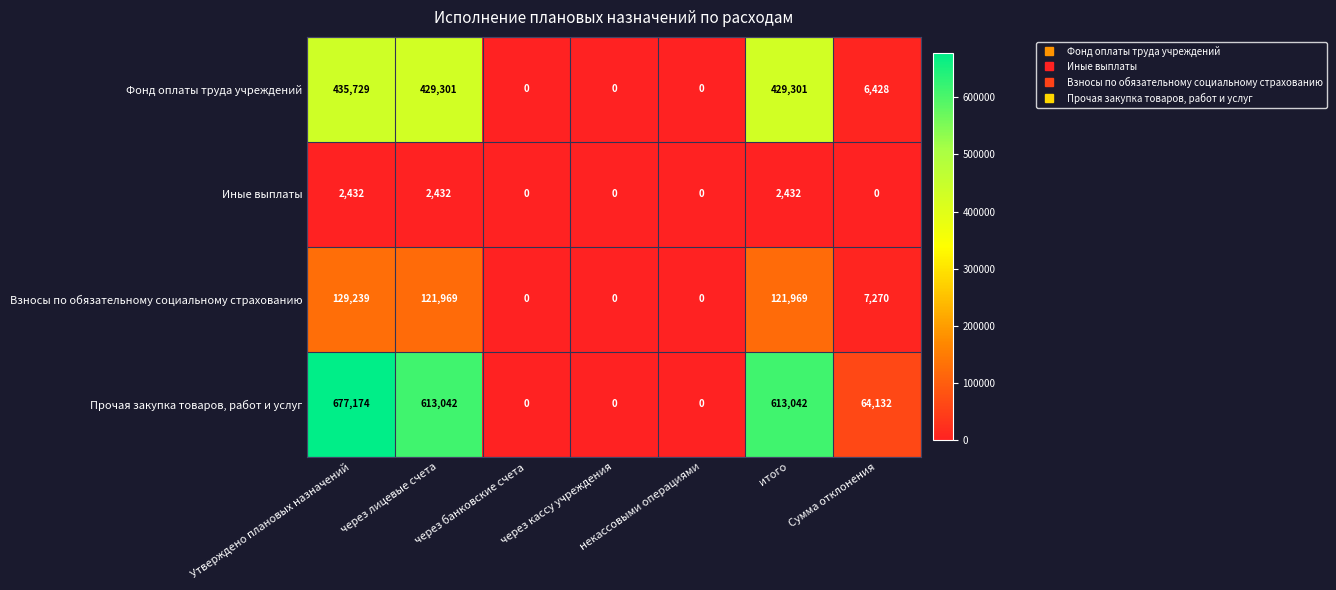

Where is Взносы по обязательному социальному страхованию nearest to the value 64619?

Сумма отклонения